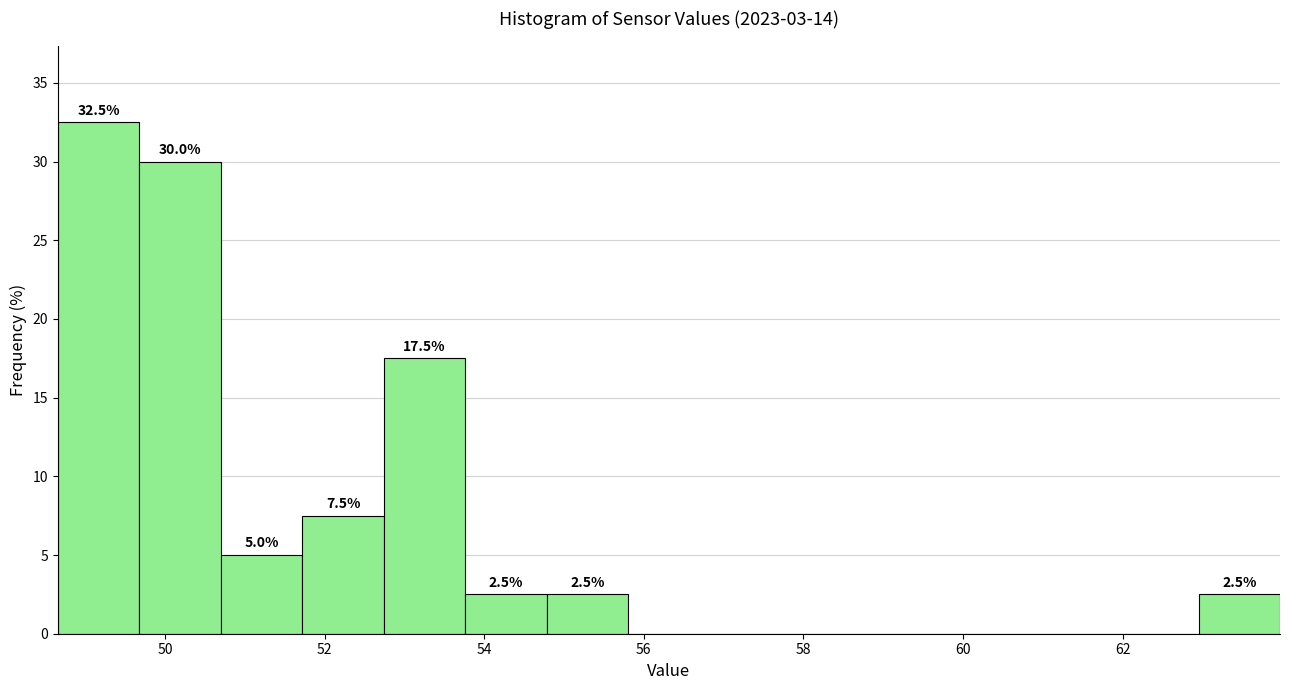

Over which range of the x-axis is the bar tallest?

48.6 to 49.6